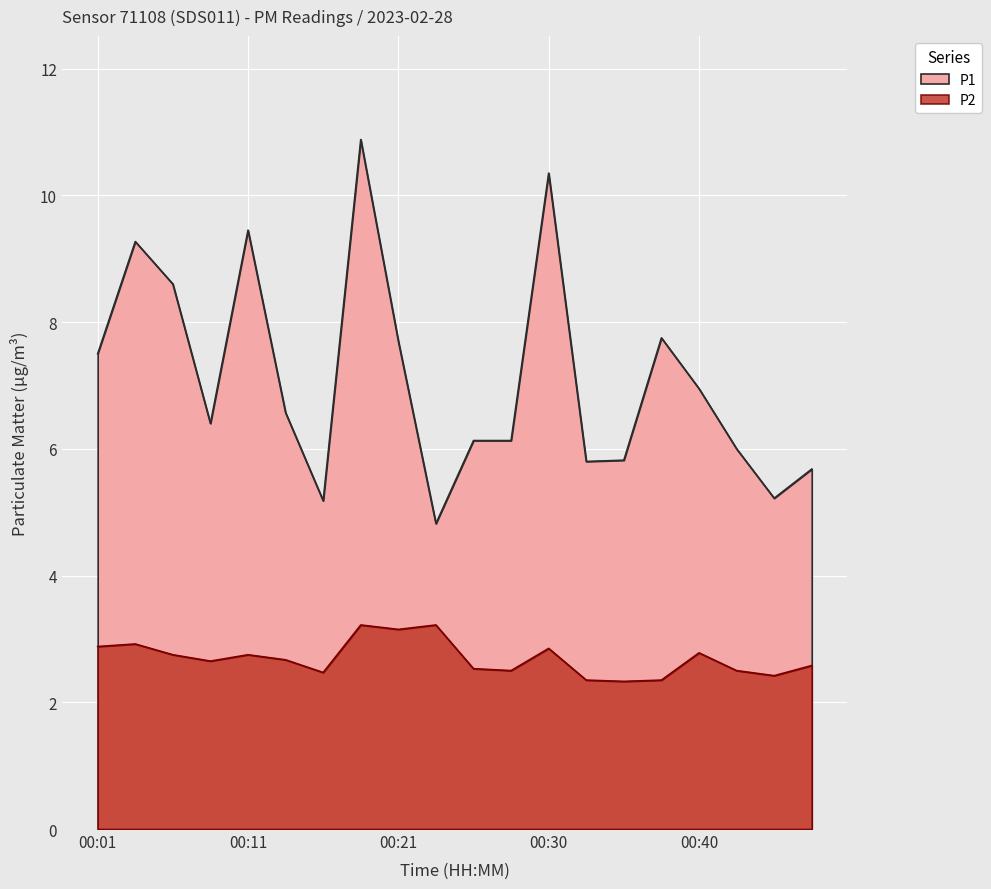

What is the value of the P1 point at the 1st from the left?

7.5